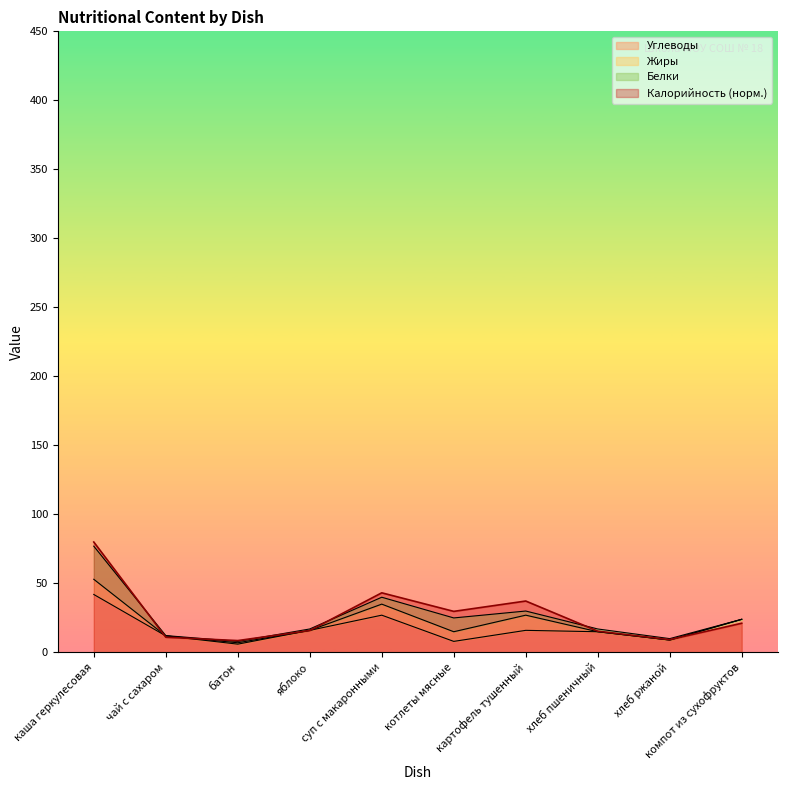

At which category does the chart reach its minimum across all series?

батон